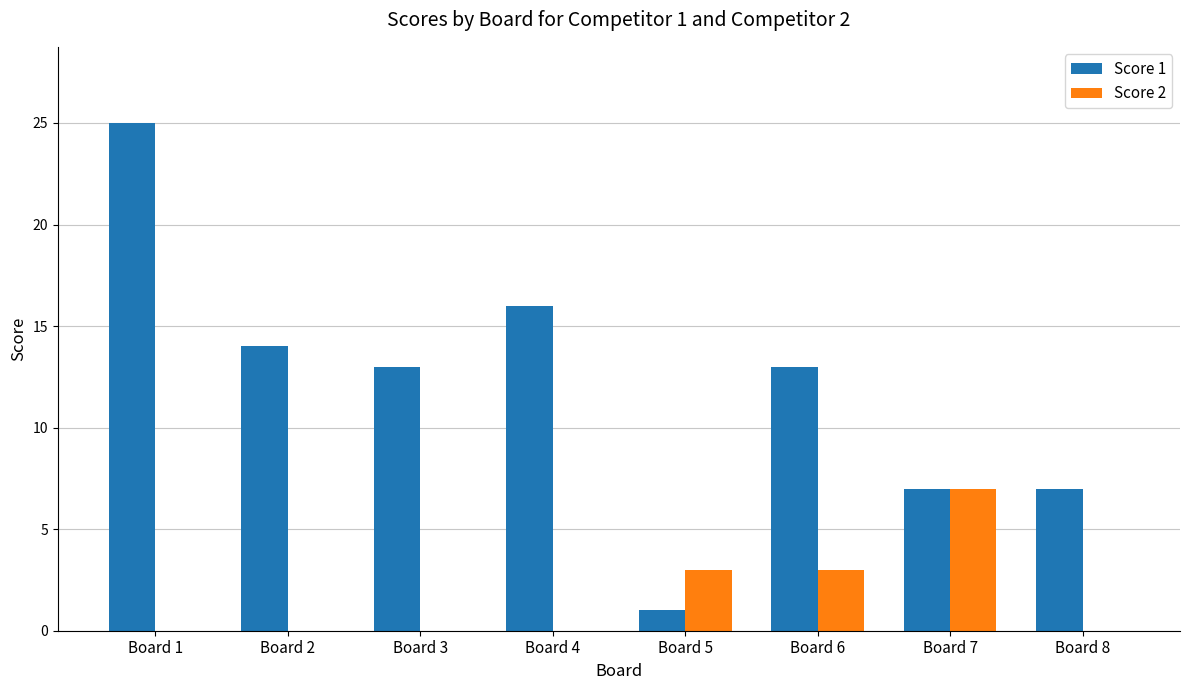

What is the maximum value shown in the chart?

25